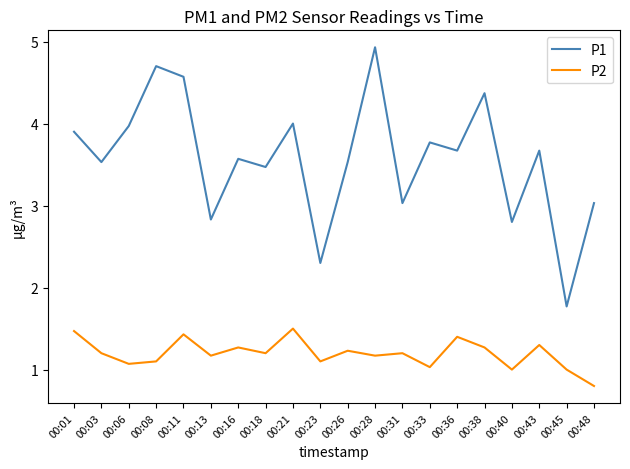

Between 00:08 and 00:48, which series saw the biggest shift?

P1